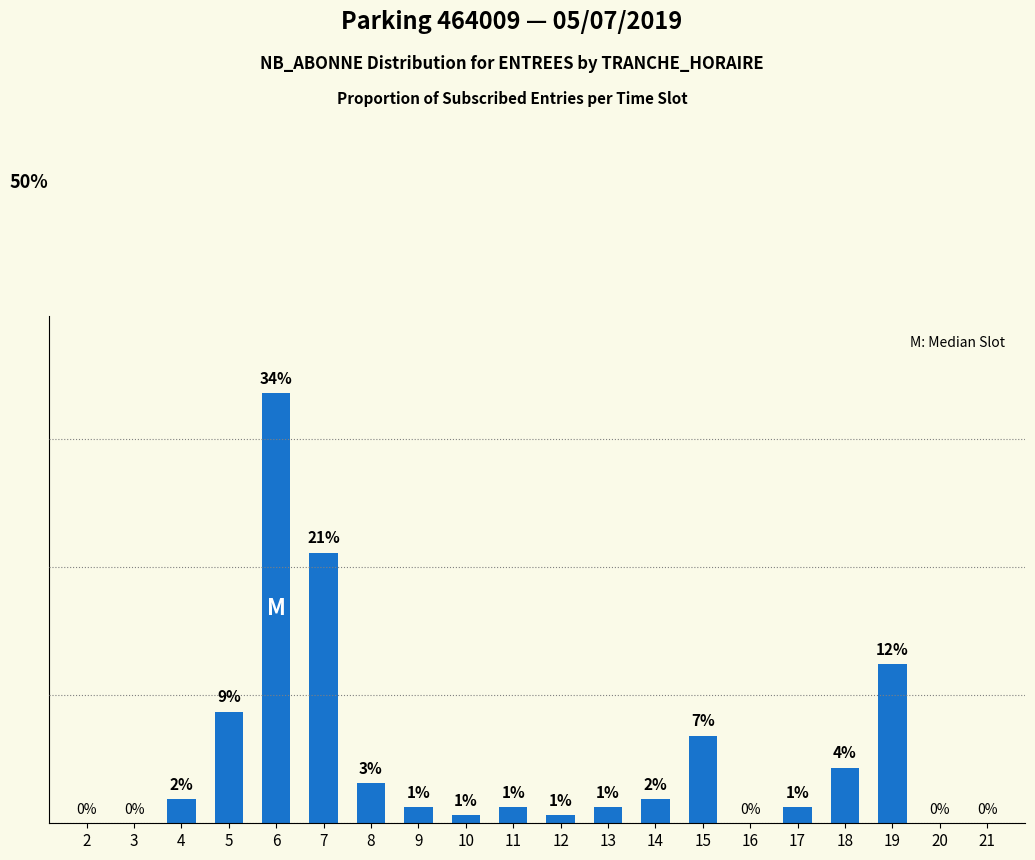

Are the bars horizontal?

No